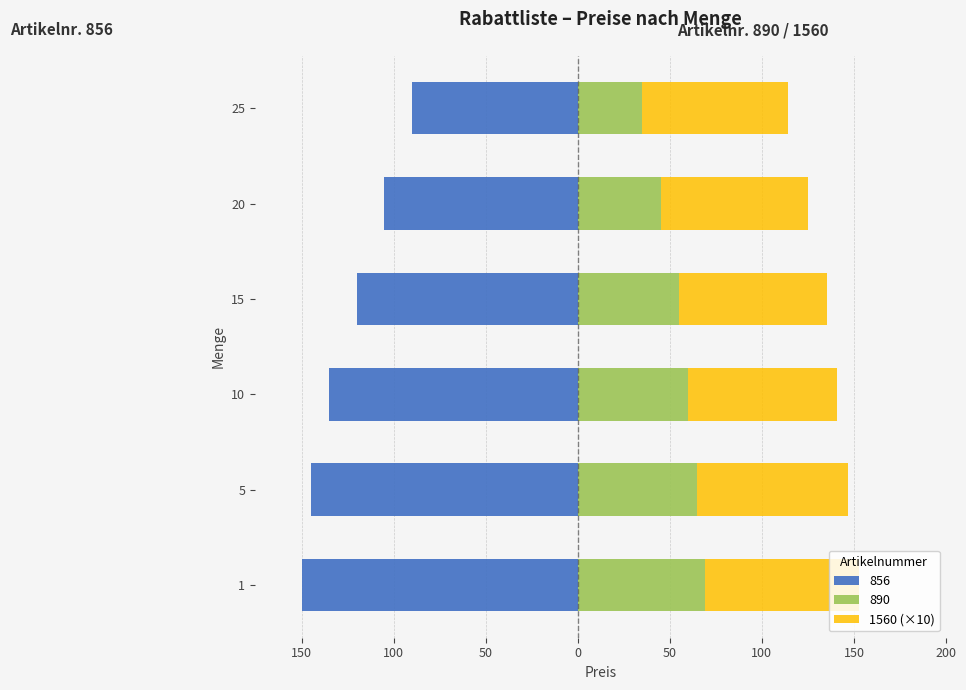

Does the chart contain any negative values?

No